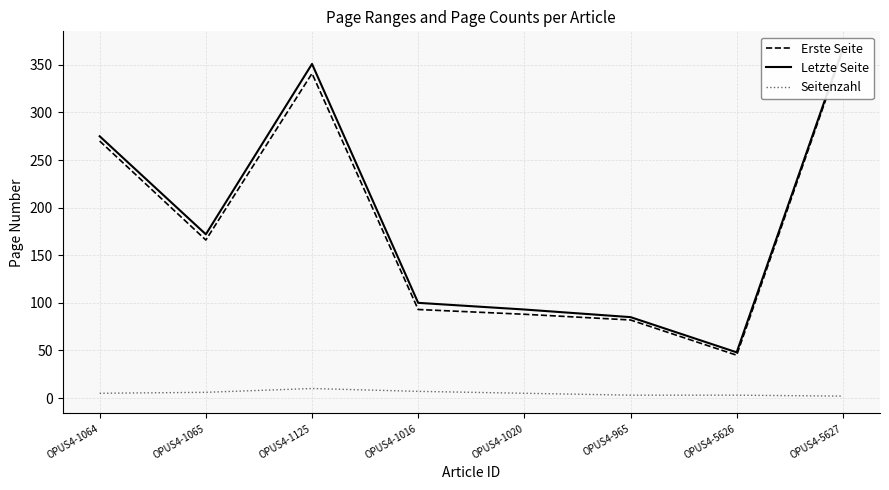

What is the highest value of the Erste Seite series?

365